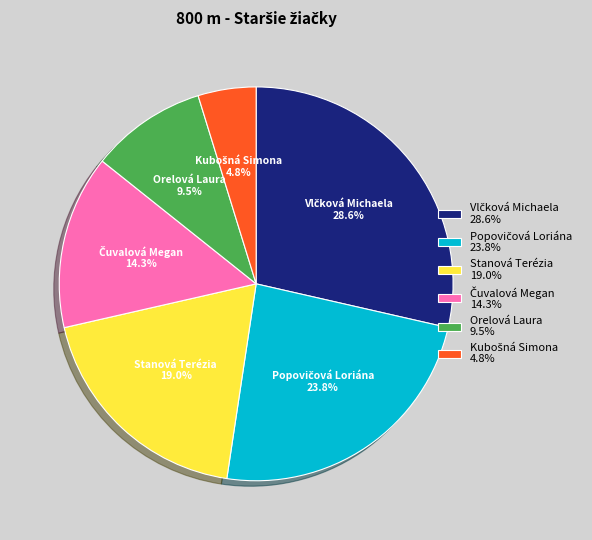

Is there any slice that represents more than half of the pie?

No